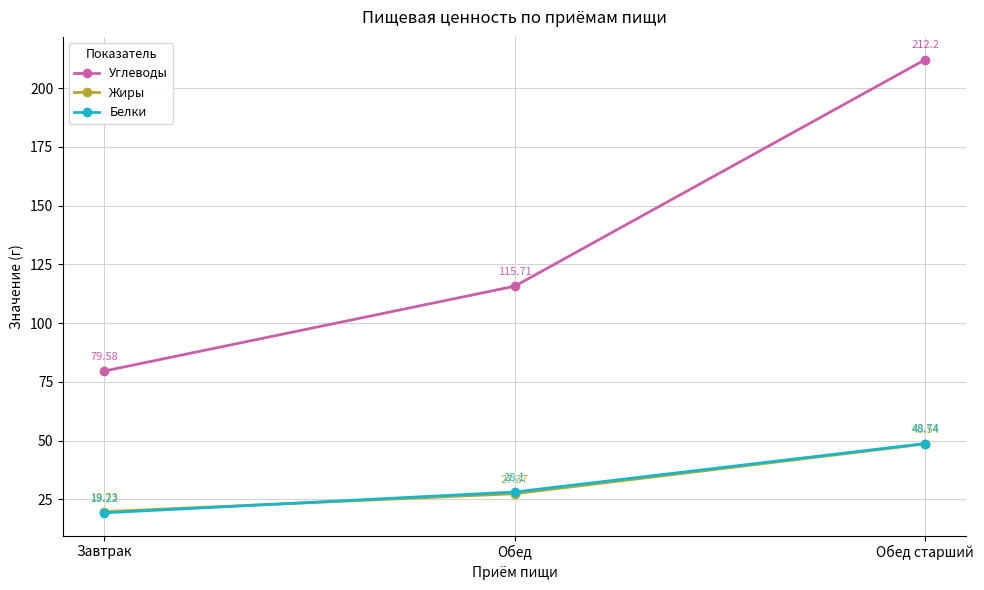

What is the greatest value displayed?

212.2